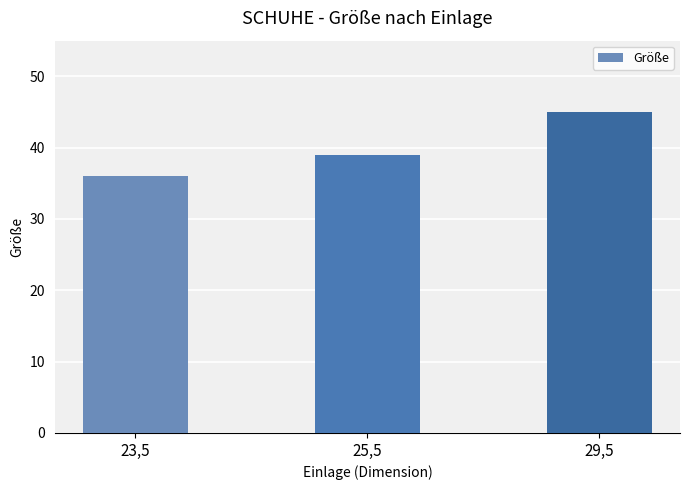

List the labels in order of value, smallest first.

23,5, 25,5, 29,5